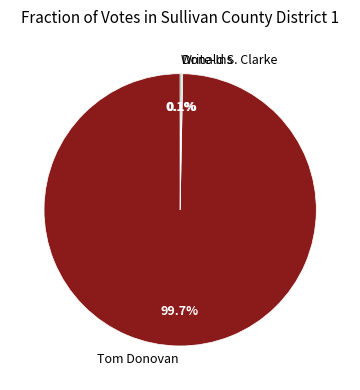

Does any single category account for the majority?

Yes